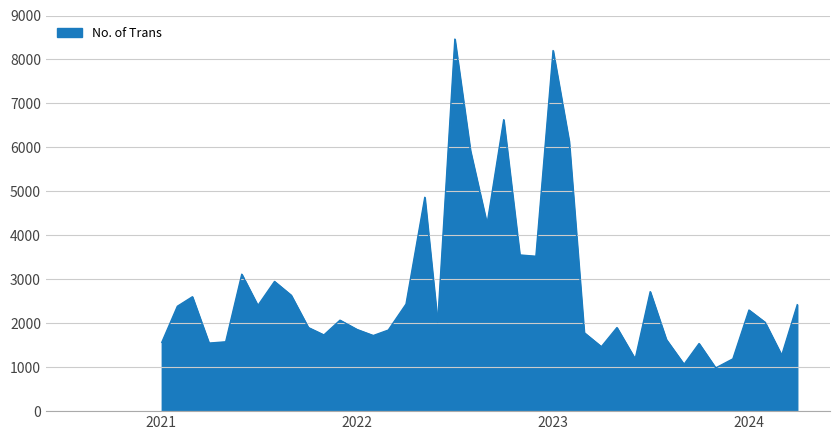

What is the difference between the maximum and minimum values?

7481